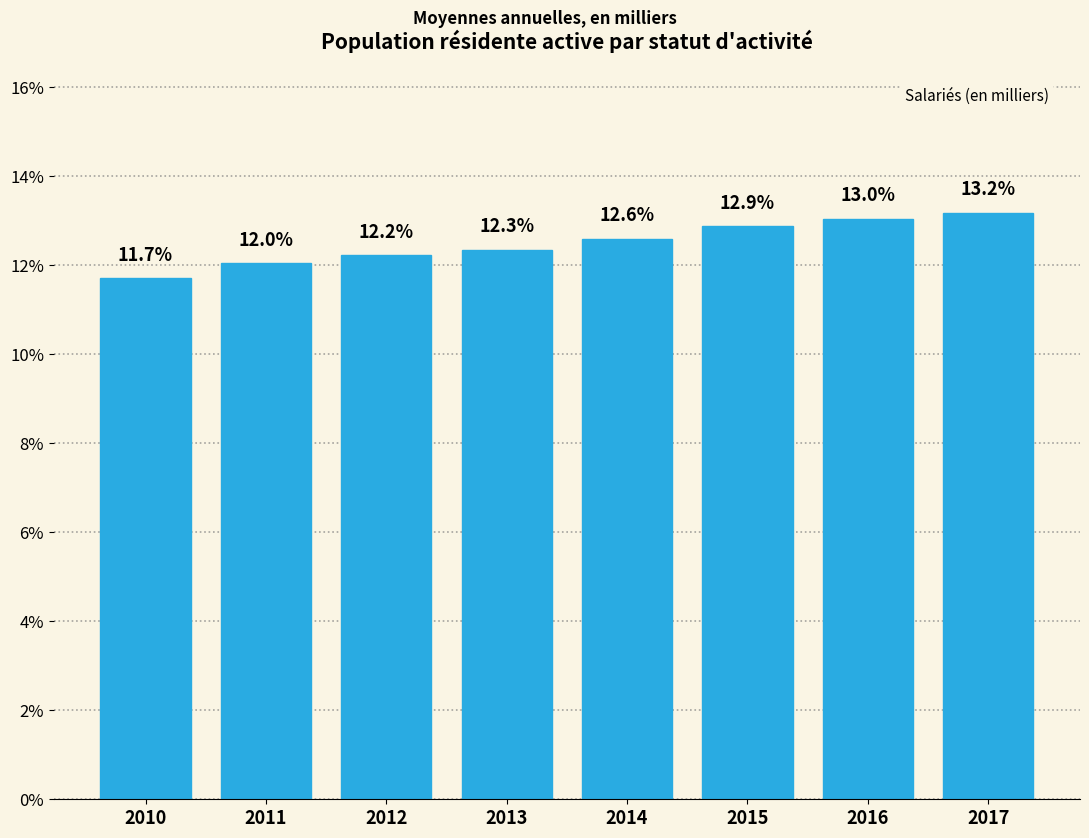

Reading right to left, list all the values displayed in this chart.

2017=13.2	2016=13.0	2015=12.9	2014=12.6	2013=12.3	2012=12.2	2011=12.0	2010=11.7